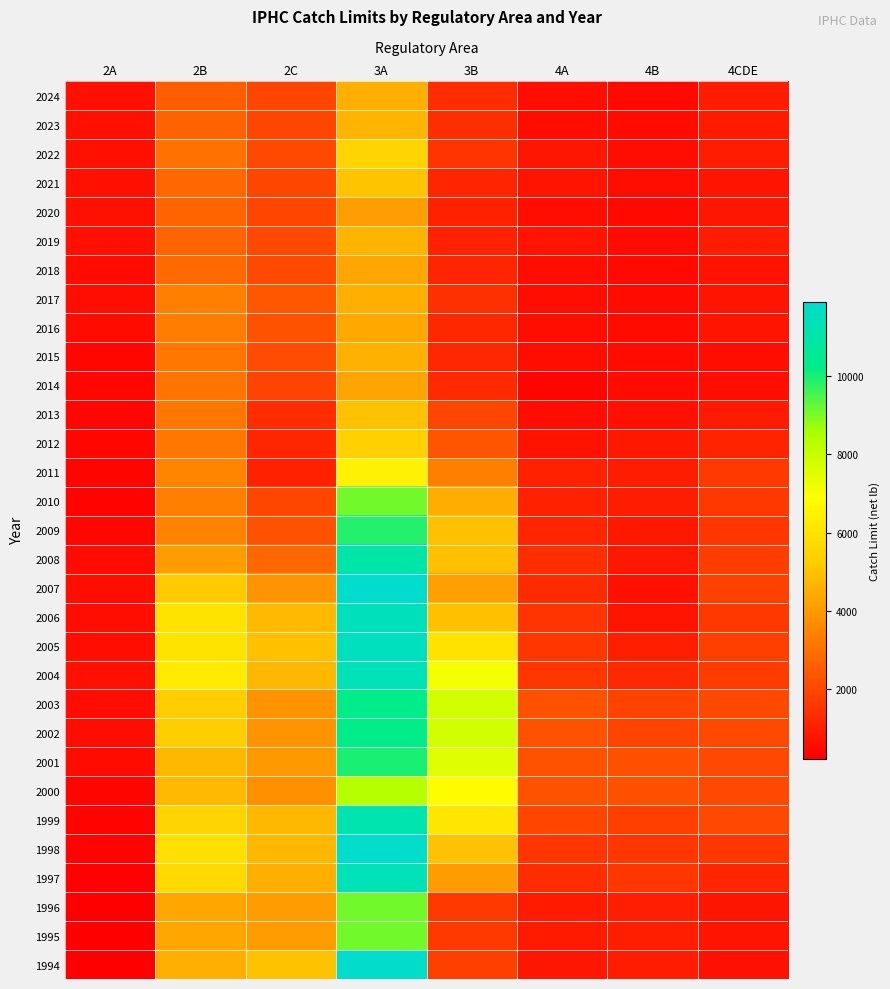

What is the difference between the highest and lowest values at 2A?

453